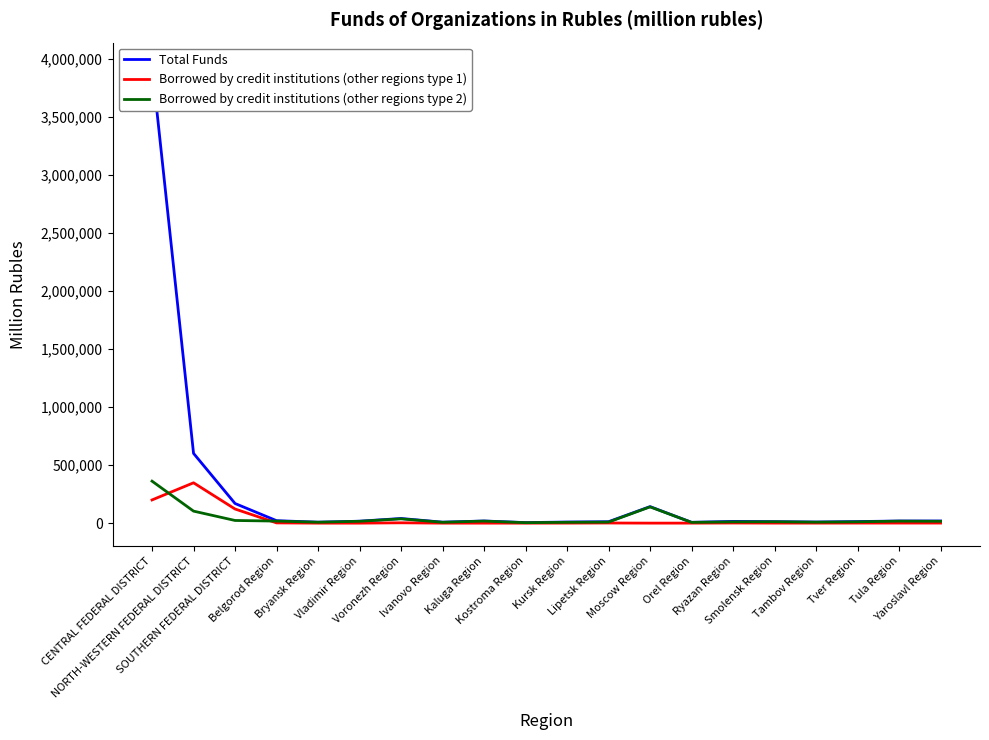

In Borrowed by credit institutions (other regions type 2), how many points are lower than both neighbors (excluding endpoints)?

5